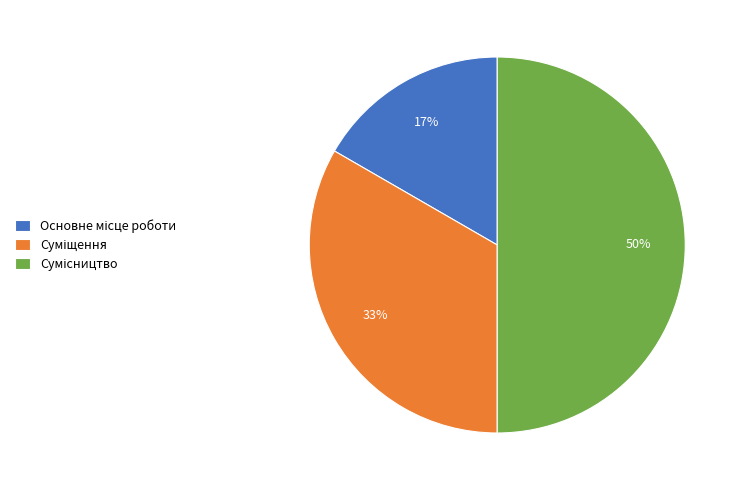

To the nearest percent, what is the difference between the largest and smallest slice percentages?

33%